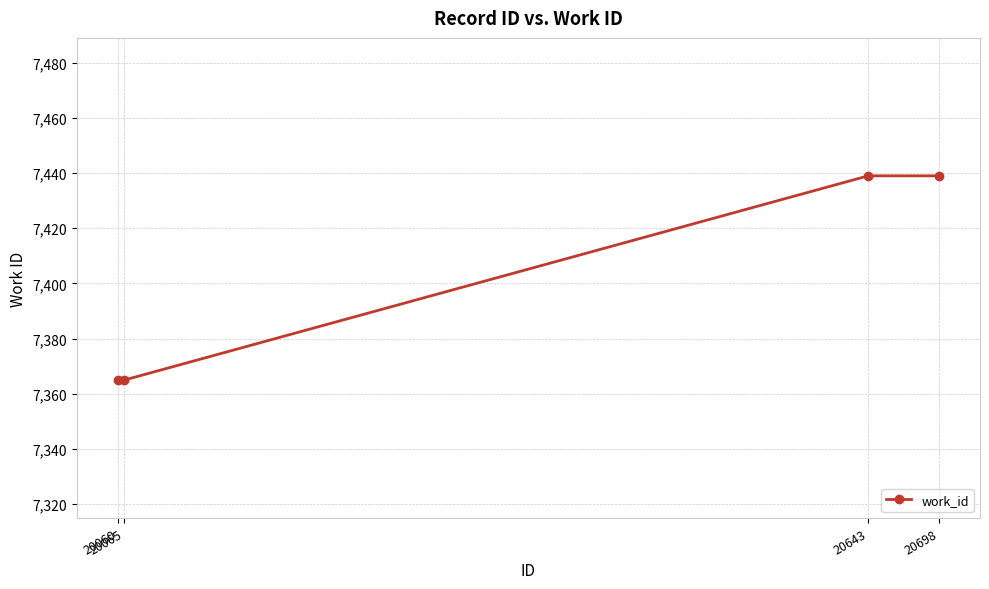

Reading left to right, extract all data points from this chart.

7365	7365	7439	7439